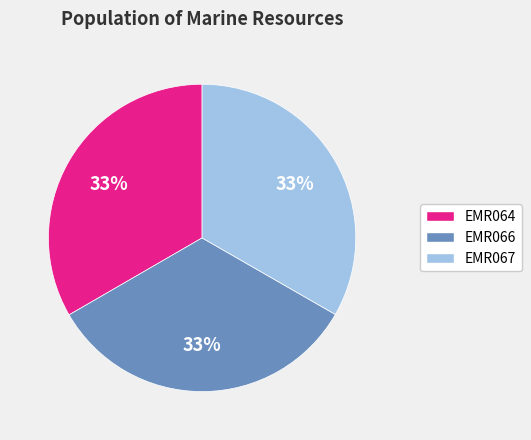

To the nearest percent, what portion does EMR064 represent?

33%